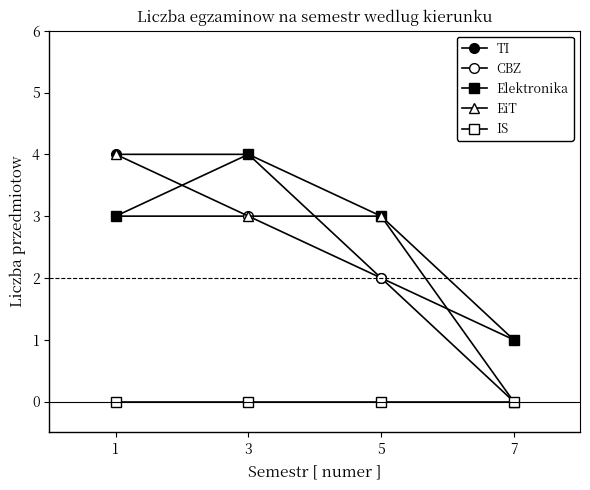

Count the number of categories in the chart.

4